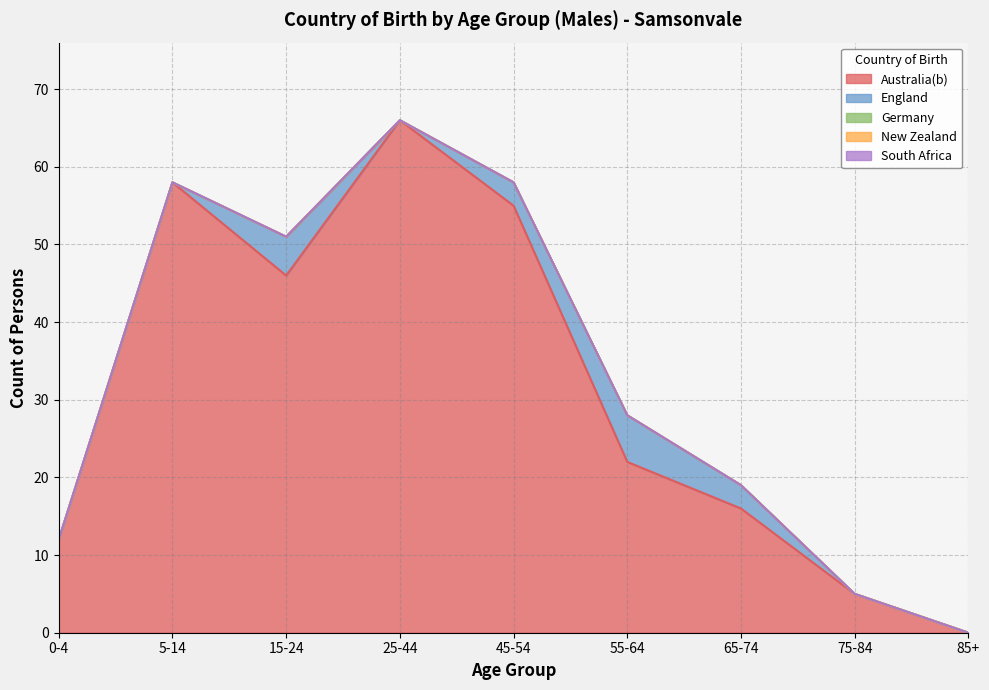

What is the label of the 2nd point from the right?

75-84